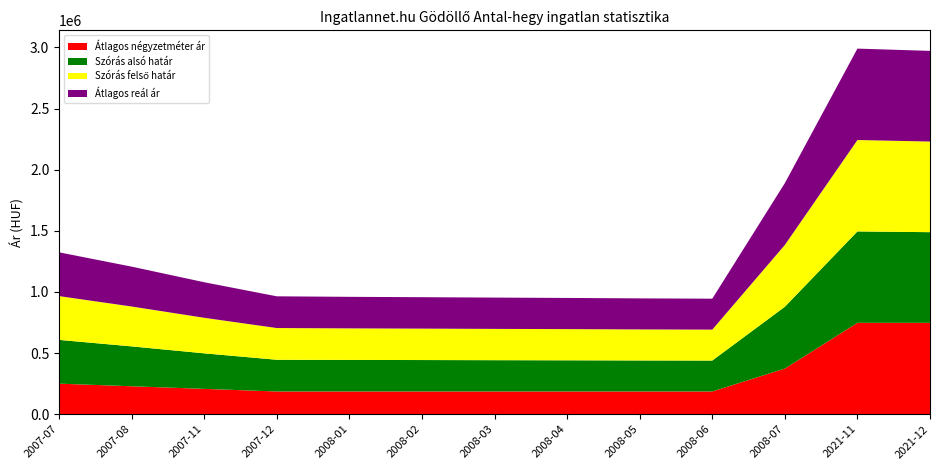

Reading left to right, list all the values displayed in this chart.

Átlagos négyzetméter ár: 249916	228611	207305	186000	186000	186000	186000	186000	186000	186000	373167	747500	747500
Szórás alsó határ: 358005	326113	290661	259392	258009	257042	255924	254972	253793	252935	505592	747500	741302
Szórás felső határ: 358005	326113	290661	259392	258009	257042	255924	254972	253793	252935	505592	747500	741302
Átlagos reál ár: 358005	326113	290661	259392	258009	257042	255924	254972	253793	252935	505592	747500	741302